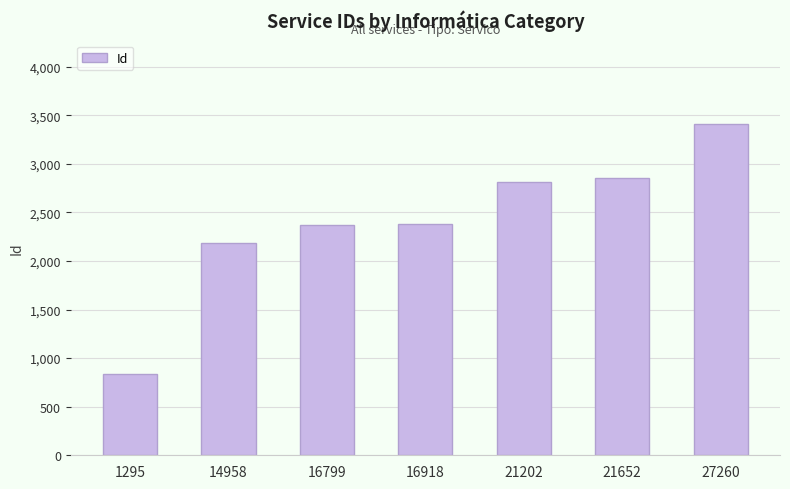

Which label corresponds to the smallest value in the chart?

1295